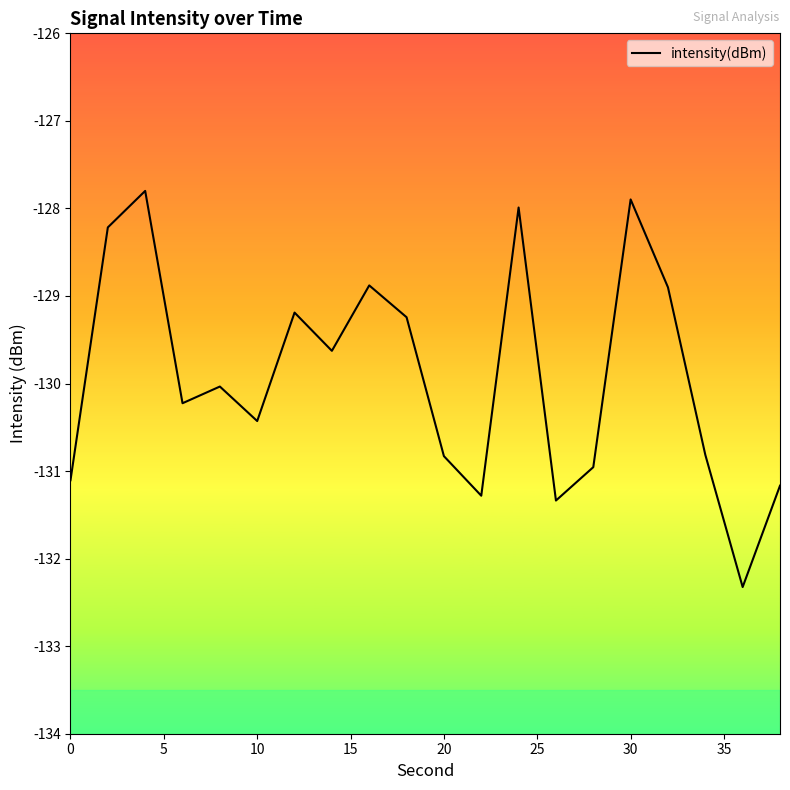

What is the smallest value displayed?

-132.3